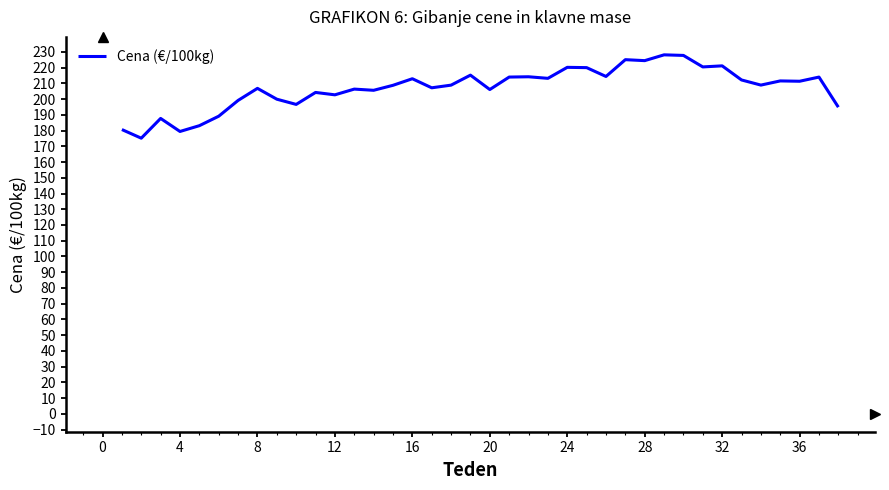

What is the minimum value shown in the chart?

175.2